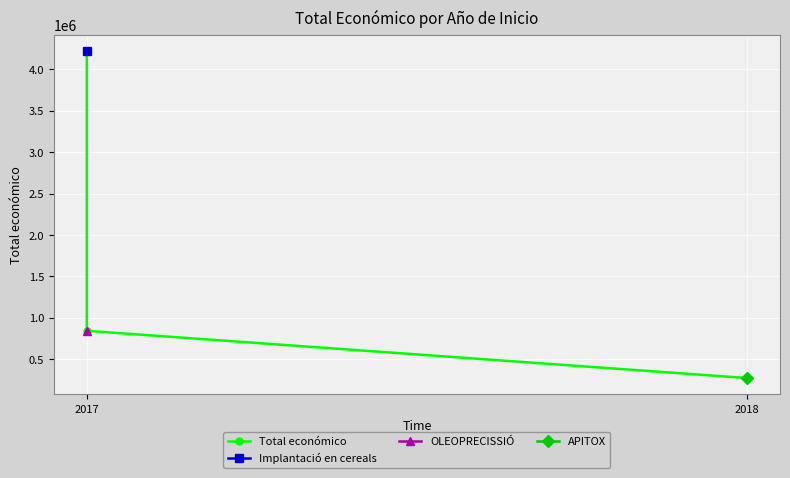

Count the values in the range 271552 to 4222425.

3